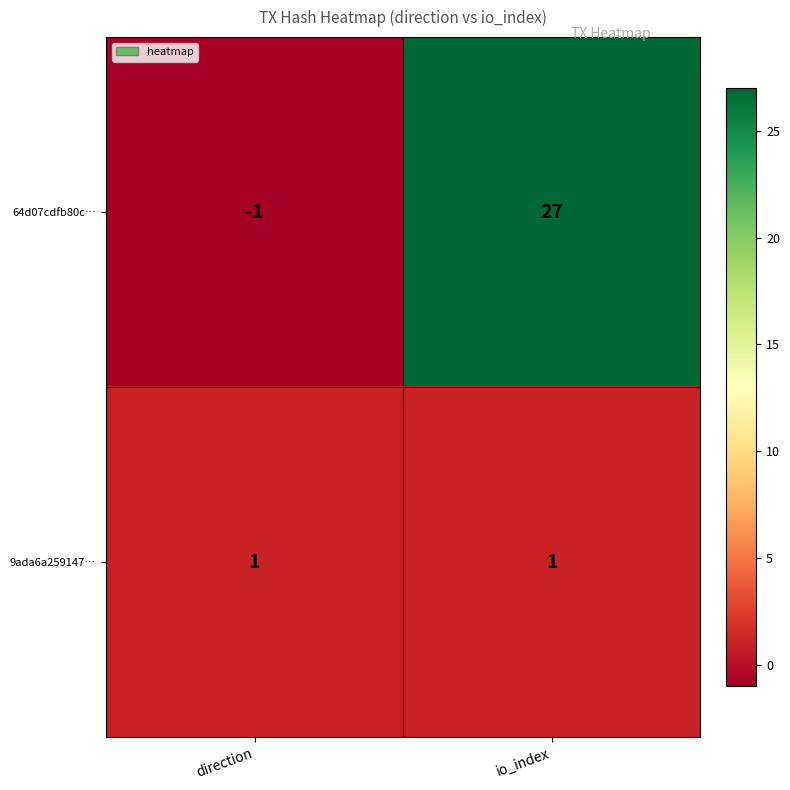

The value of 9ada6a259147… at io_index is 0. True or false?

False